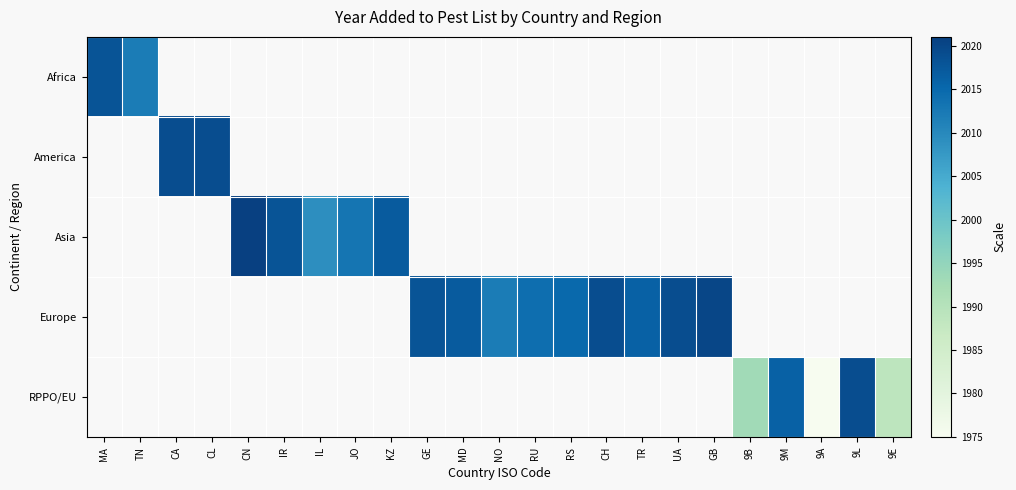

At which category does the chart reach its minimum across all series?

9A